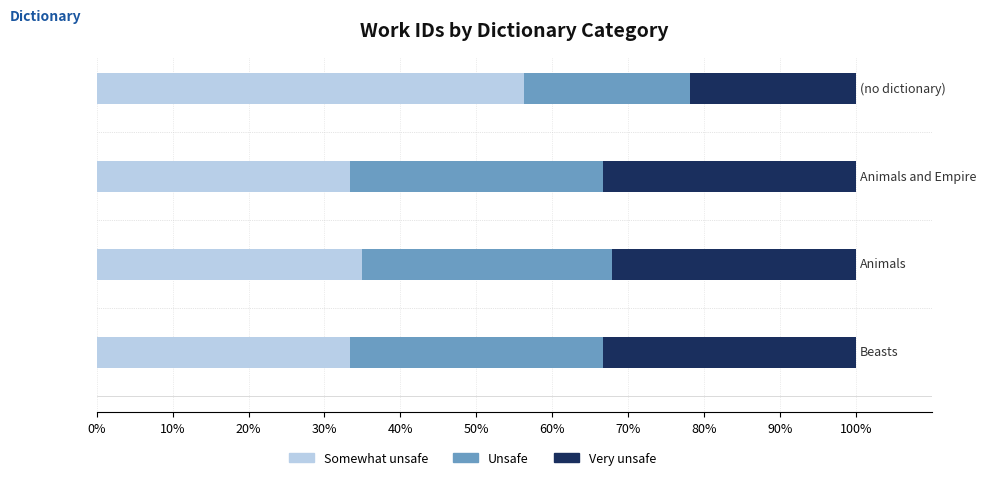

What is the minimum value for Somewhat unsafe?

33.3